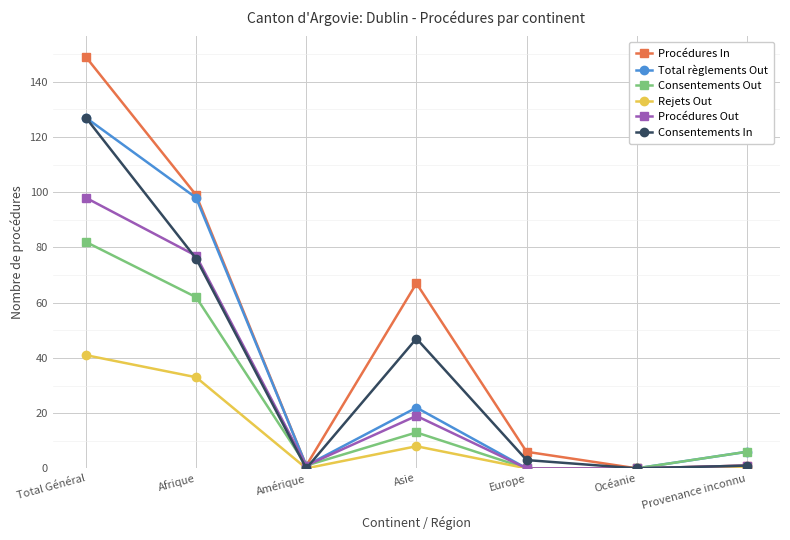

How many values in the Consentements In series are below 3?

3